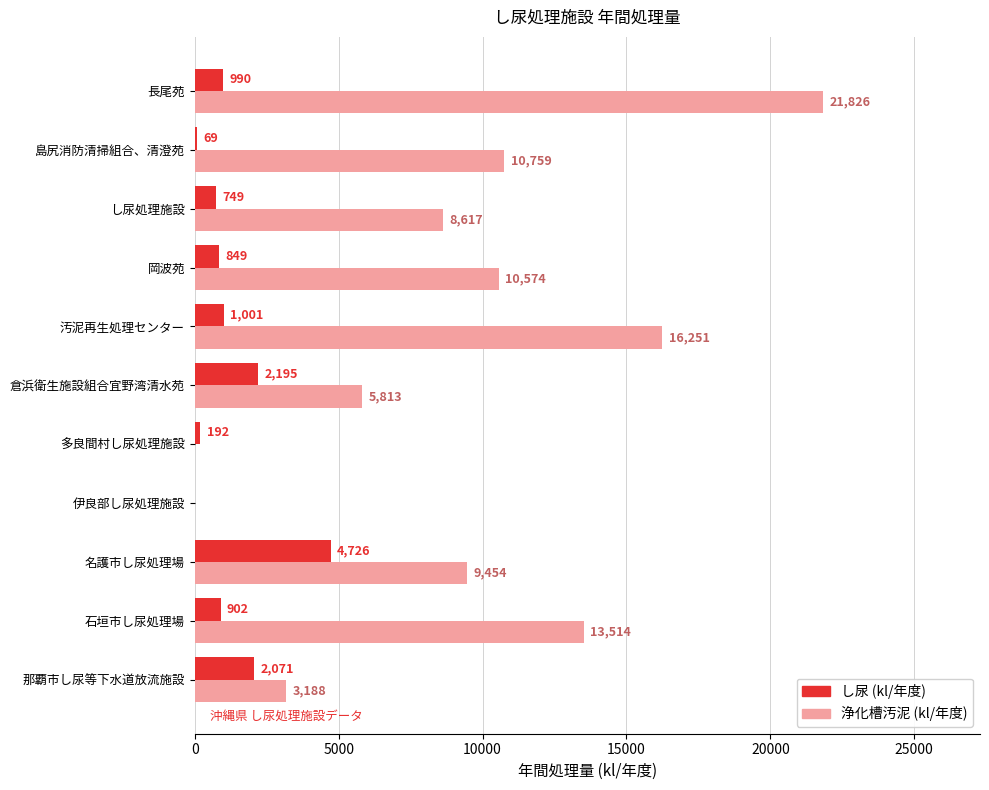

What is the sum of the し尿 (kl/年度) values at 那覇市し尿等下水道放流施設 and 長尾苑?

3061.0